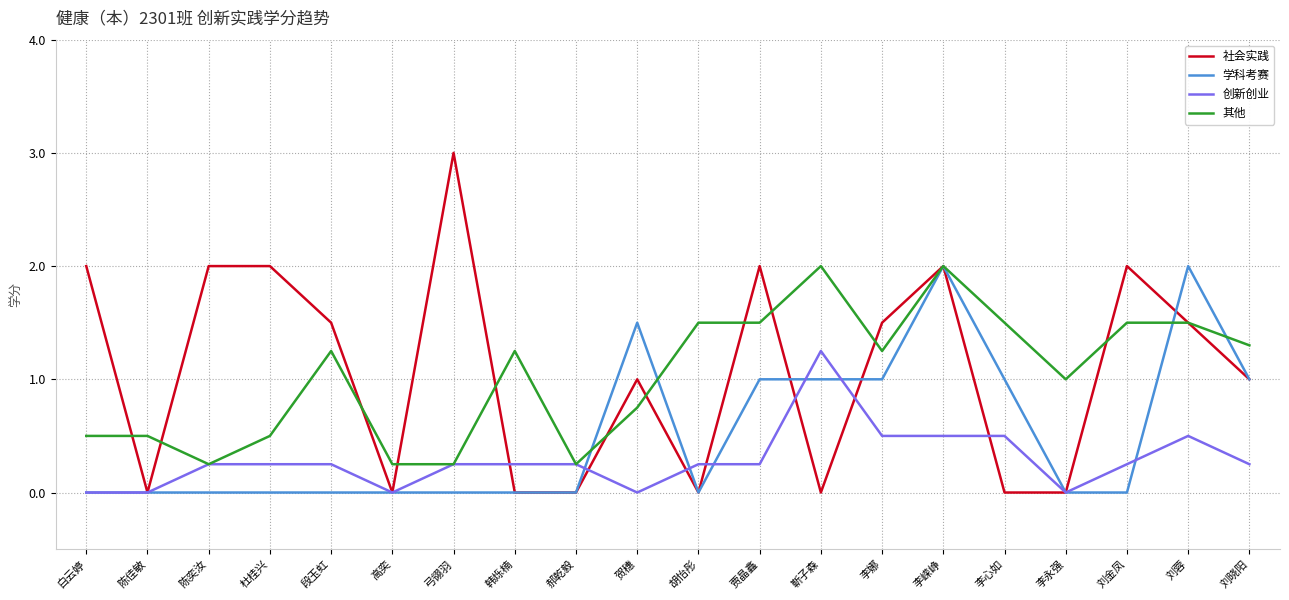

What is the highest value of the 学科考赛 series?

2.0